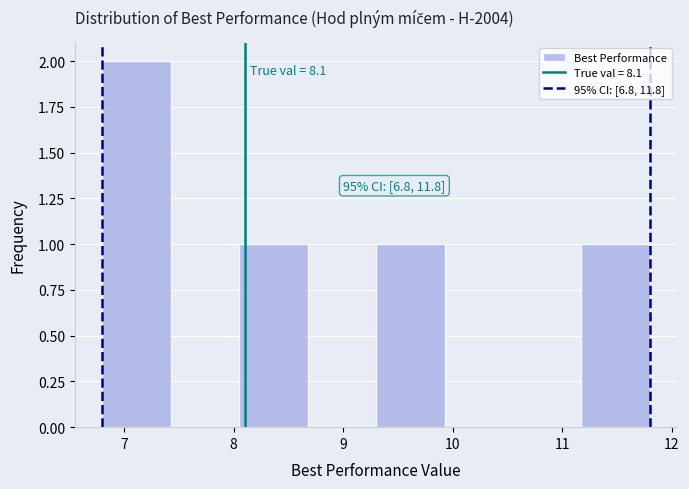

Over which range of the x-axis is the bar tallest?

6.8 to 7.4